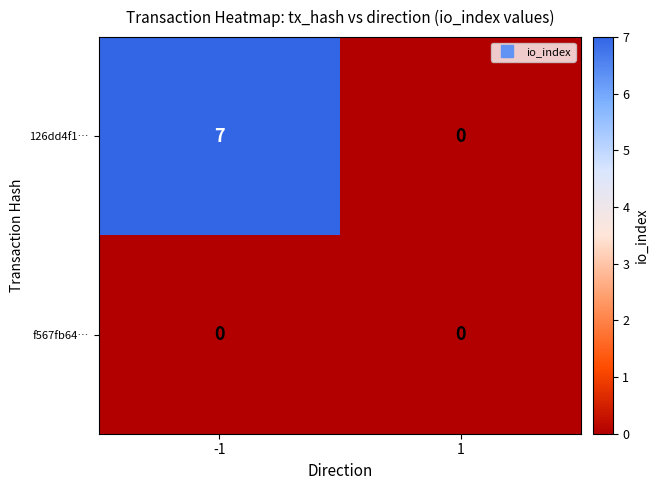

Which series has the widest spread of values?

126dd4f1…